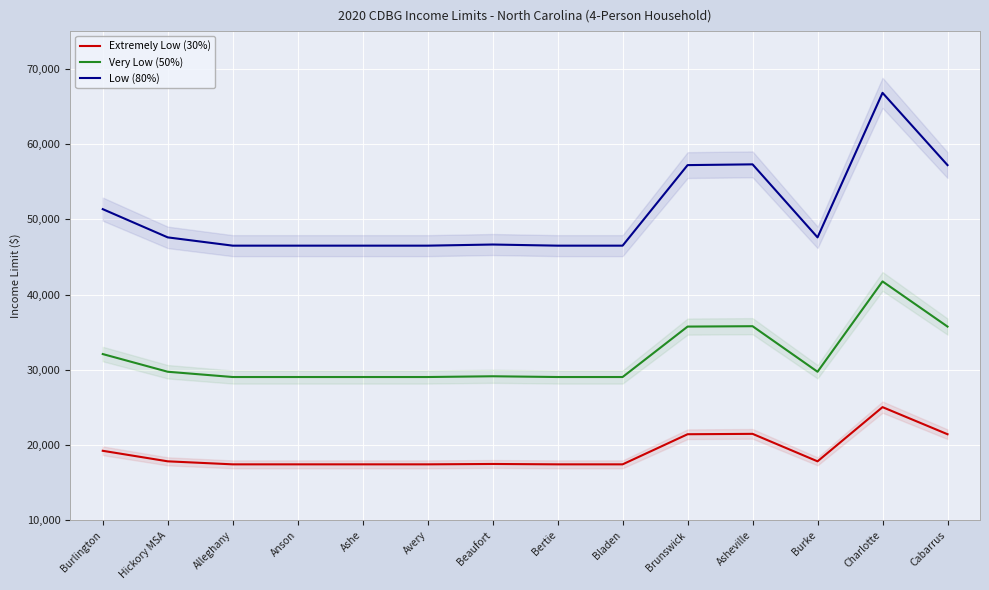

Between Hickory MSA and Anson, which series saw the biggest shift?

Low (80%)